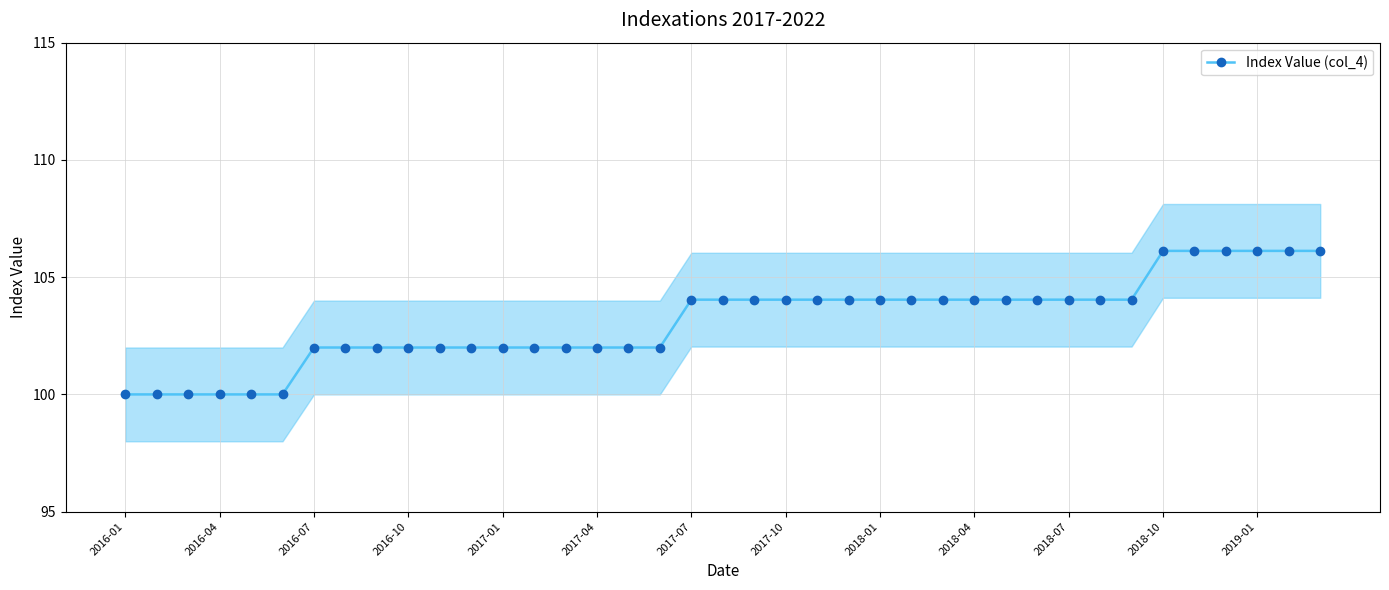

The chart shows a value of 137.9 at 2017-01. True or false?

False